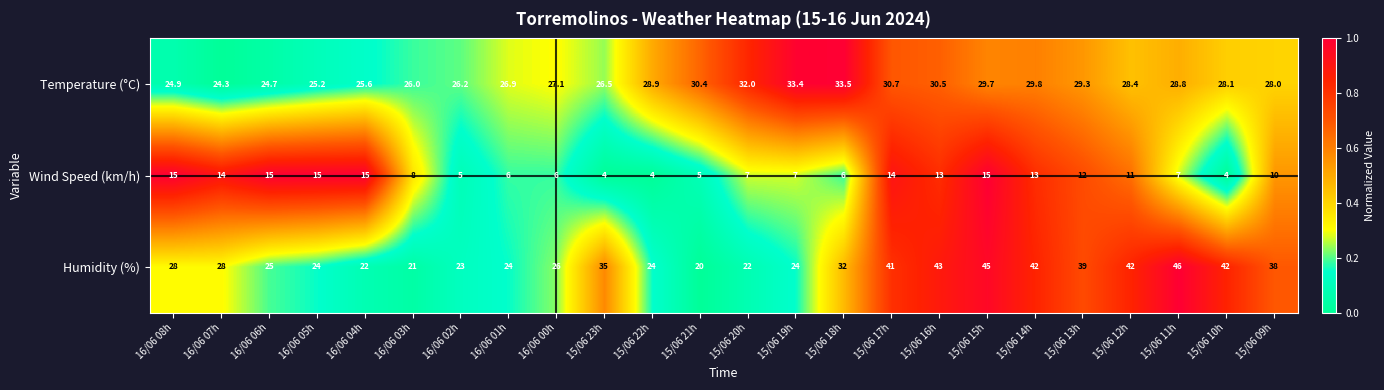

Read the Humidity (%) value at 15/06 17h.

41.0